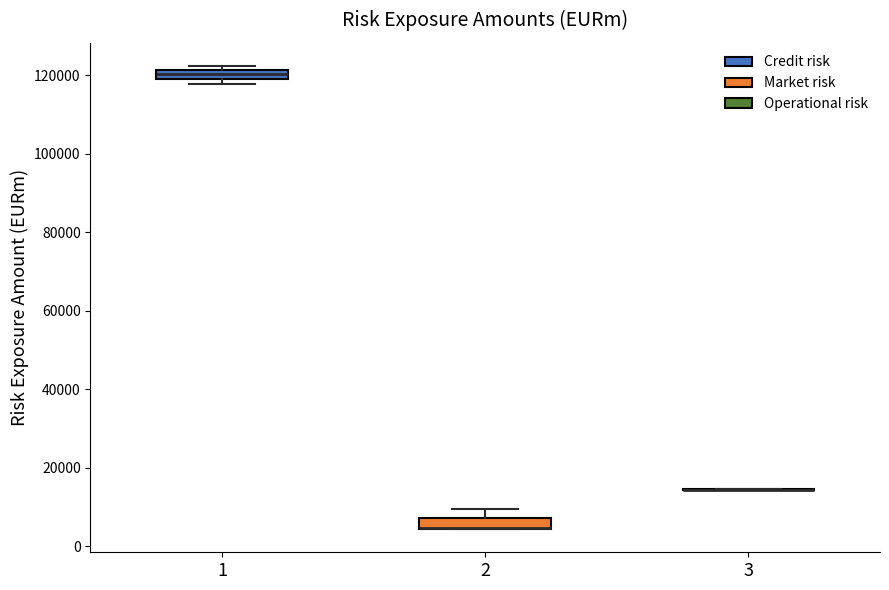

Where is the lower edge of the box at x = 1 on the y-axis? The values are not printed on the chart, so give them approximately, as read against the axis.

120000